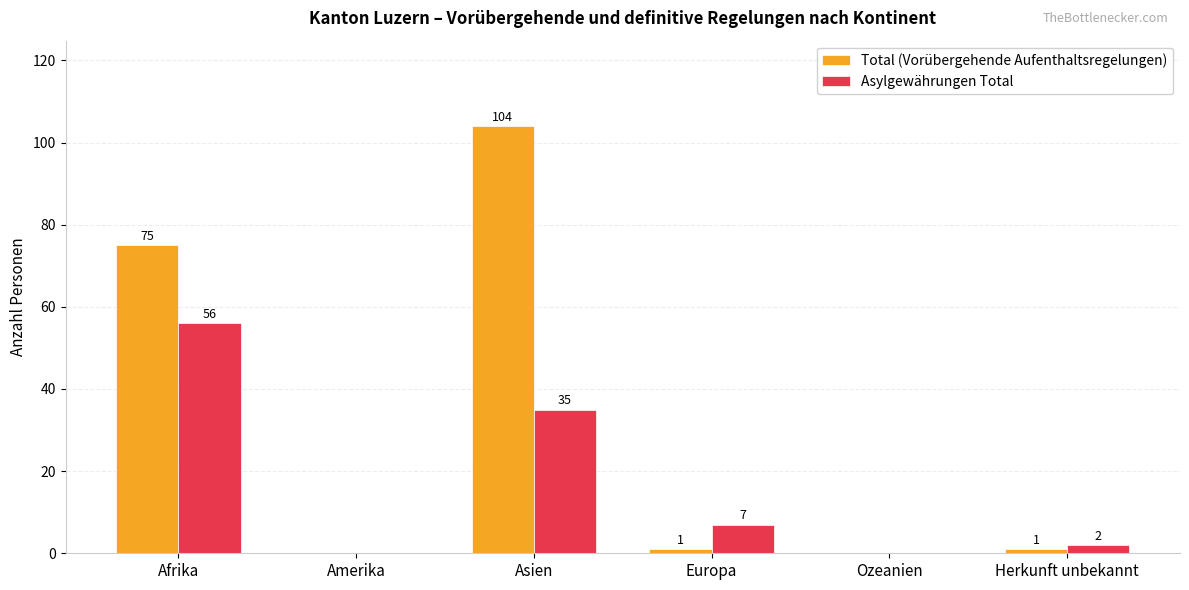

Which series has the largest total across all categories?

Total (Vorübergehende Aufenthaltsregelungen)